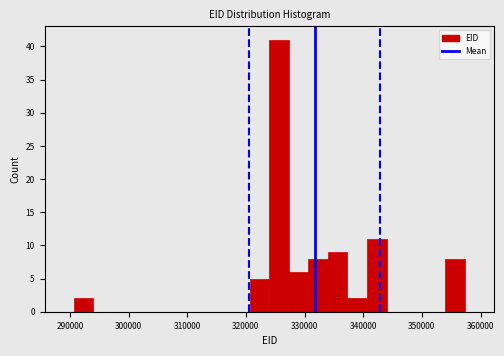

Read against the x-axis, roughly where is the centre of the tallest bar?

326000